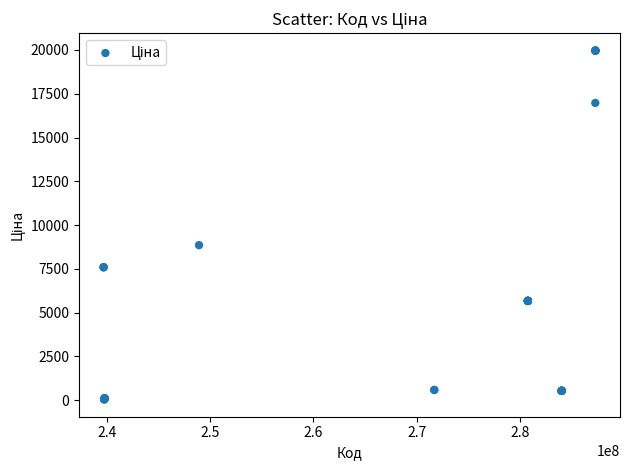

What Y value in the scatter plot is closest to 10010?

8856.7